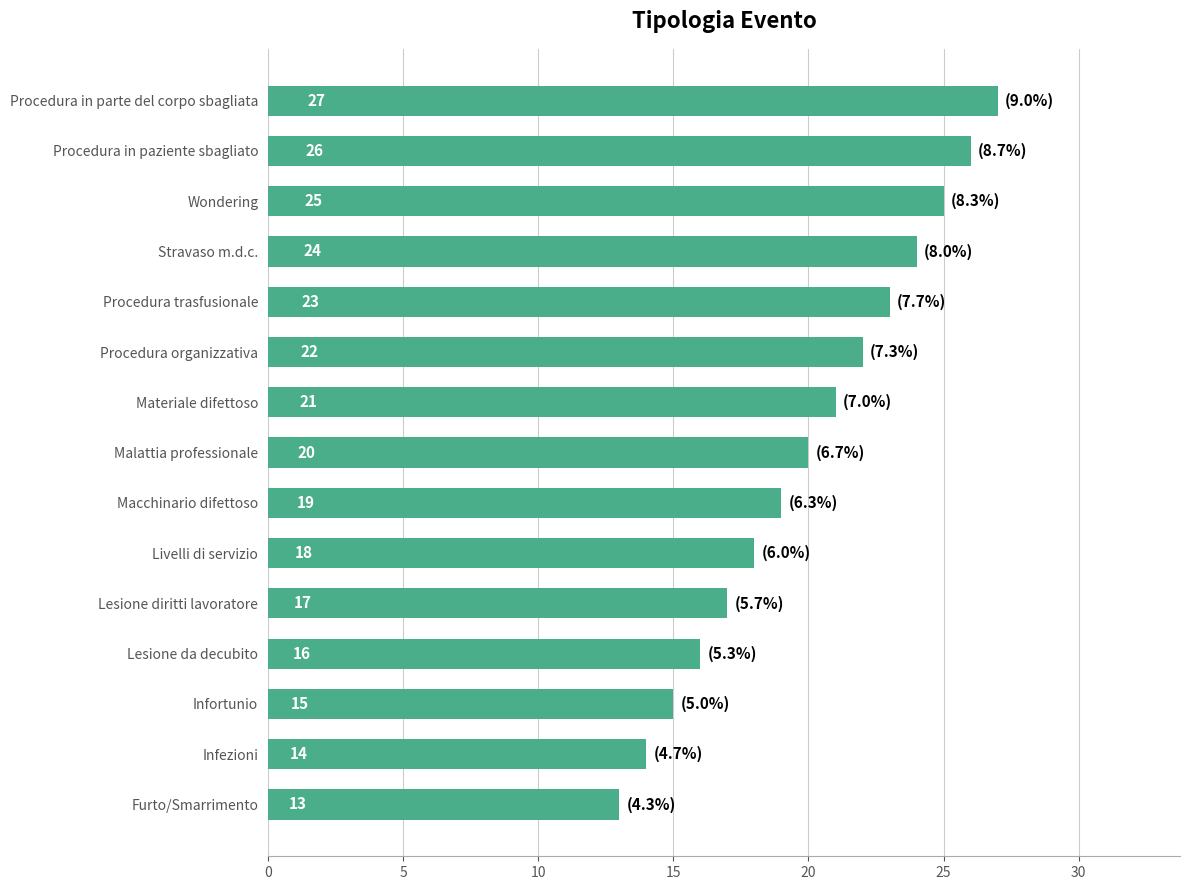

What is the difference between the maximum and second lowest values?

13